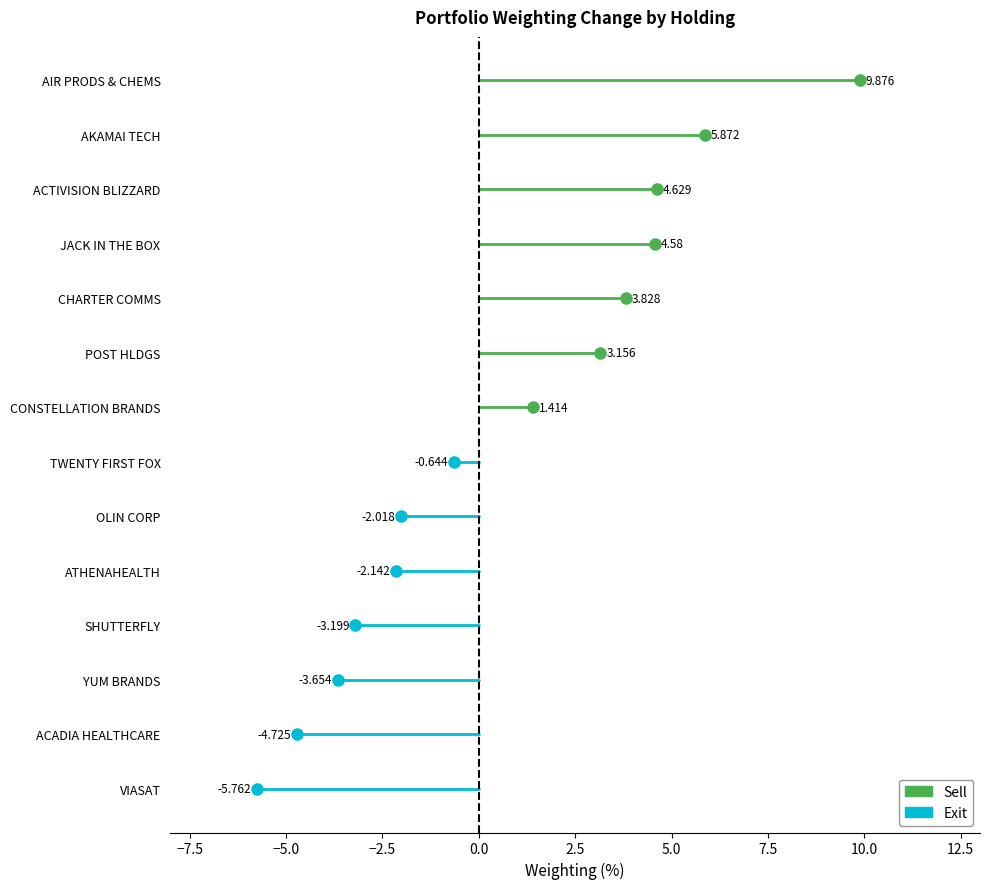

How many lines are shown in the chart?

2